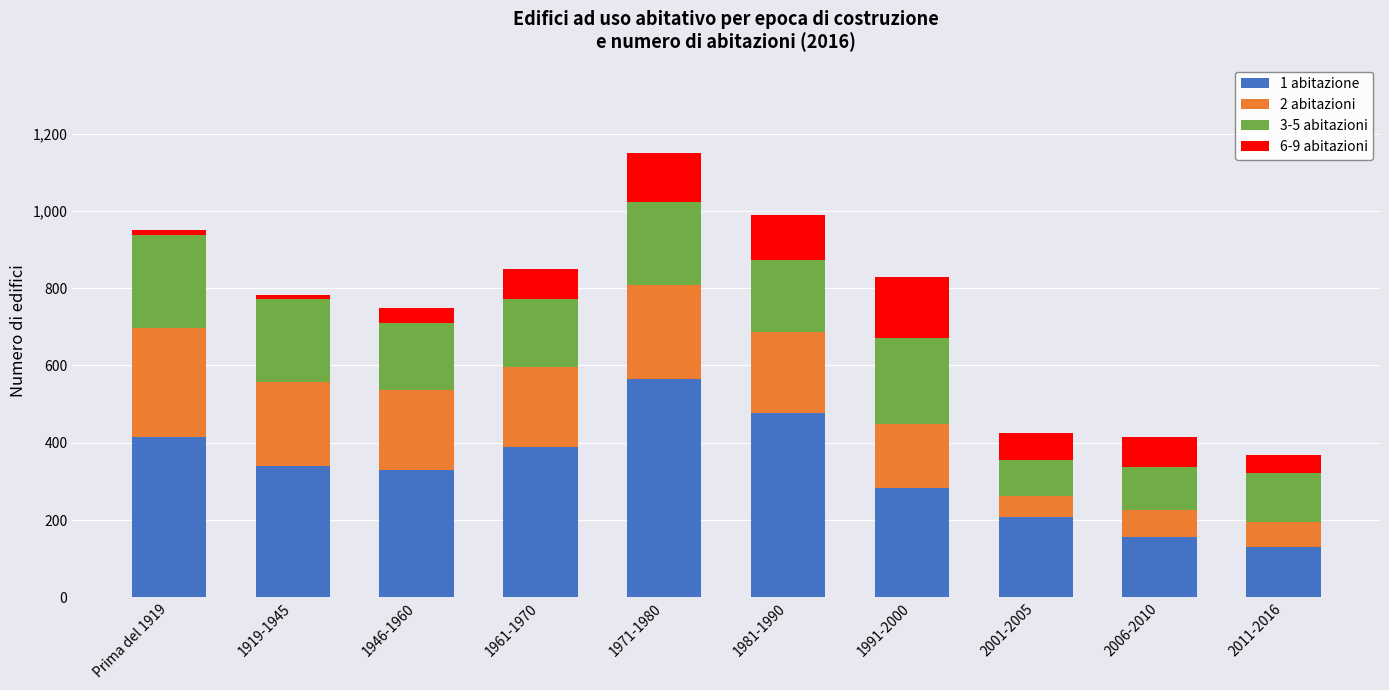

Which category has the lowest value in the 1 abitazione series?

2011-2016